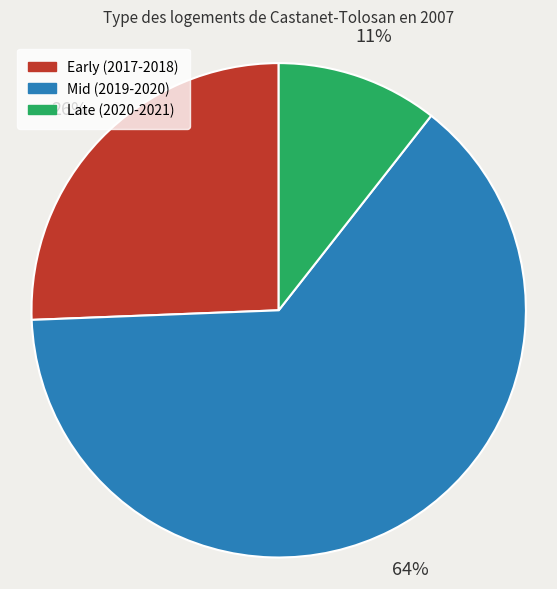

Which category has the smallest portion of the pie?

Late (2020-2021)